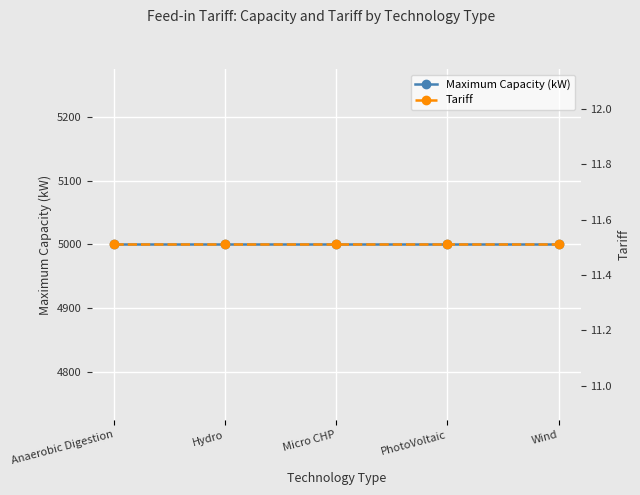

What is the sum of the Maximum Capacity (kW) values at PhotoVoltaic and Micro CHP?

10000.0